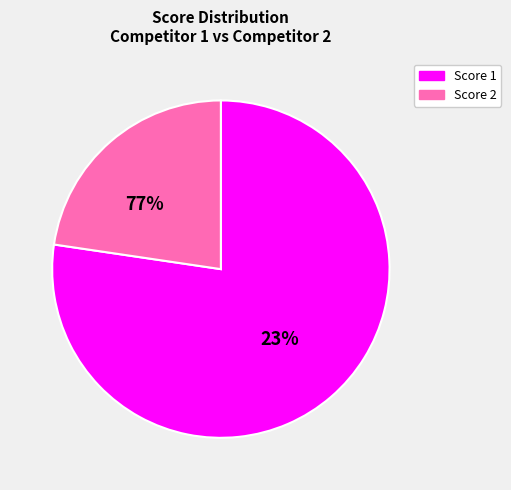

At 1, list the series in order from largest to smallest.

Score 2, Score 1